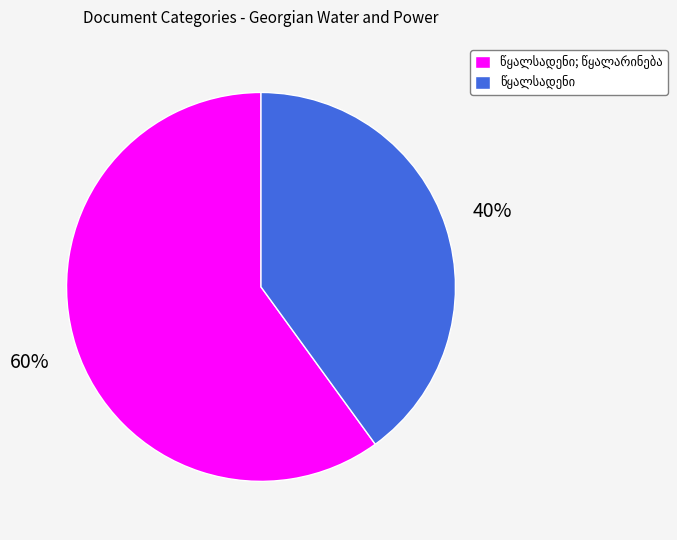

To the nearest percent, what is the difference between the largest and smallest slice percentages?

20%